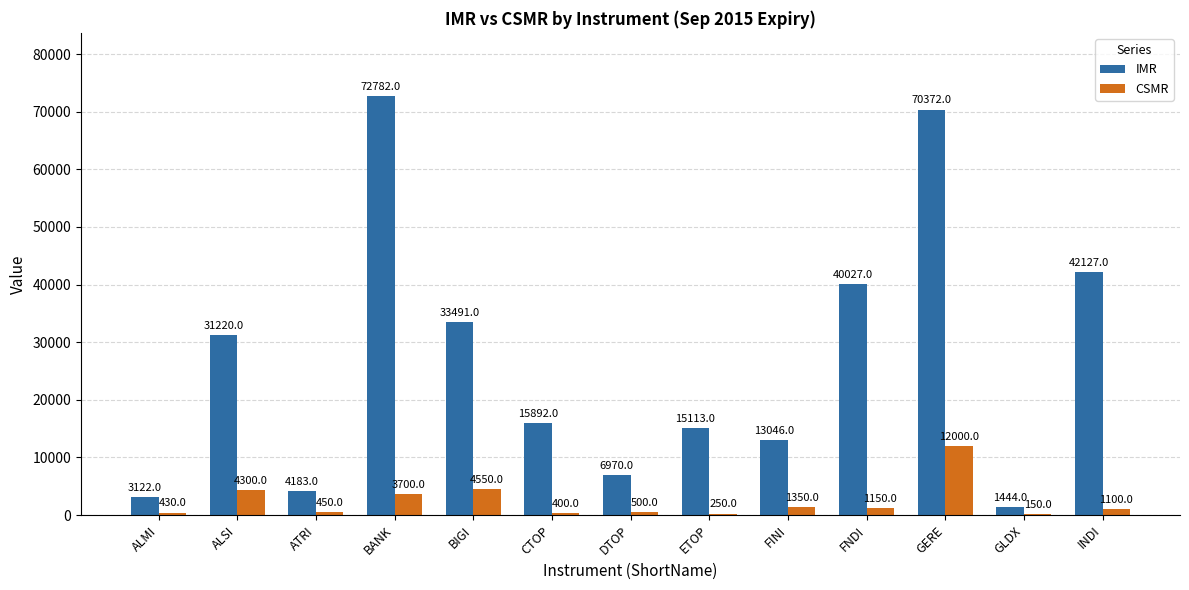

At which category is the sum across all series the highest?

GERE